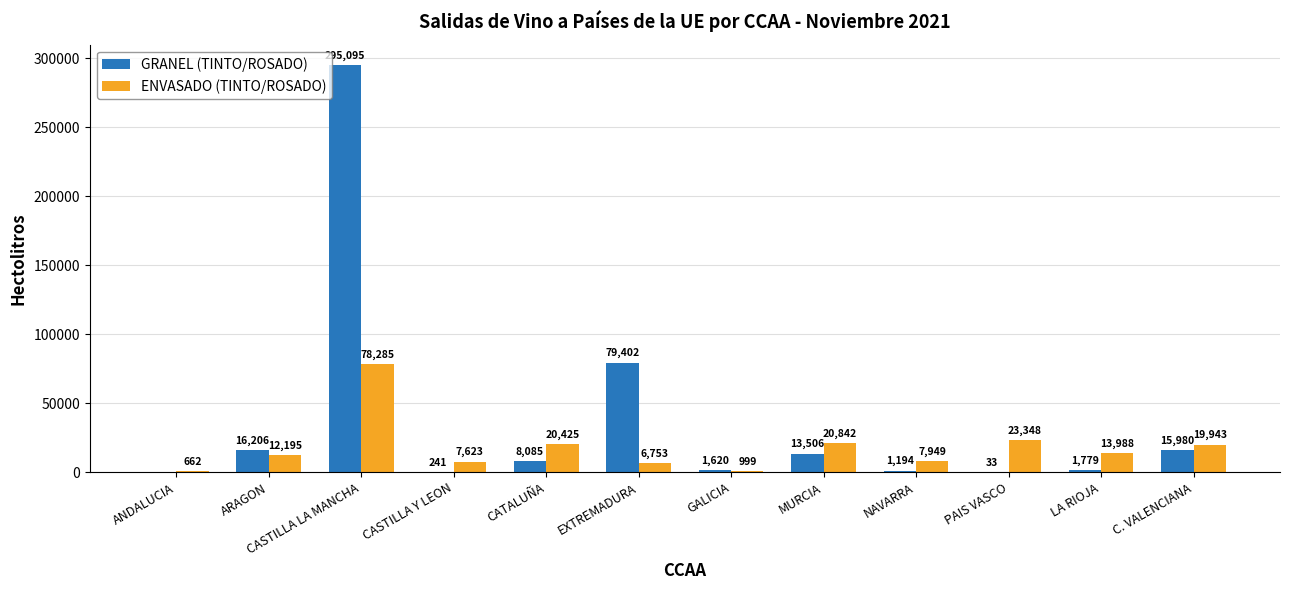

Count the number of data series in this chart.

2